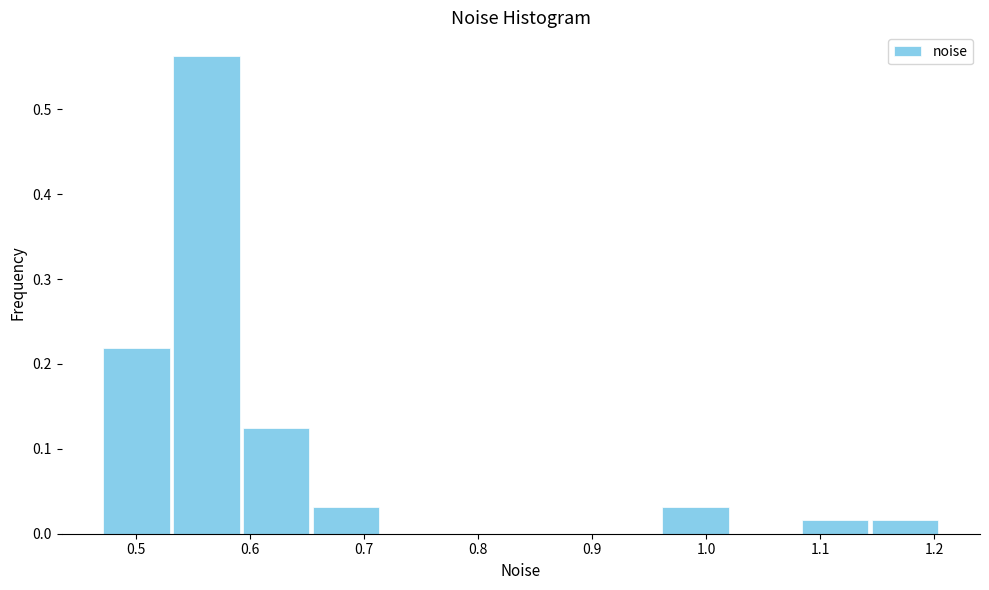

Reading left to right, list every bar in this chart as the range it spans on the x-axis followed by its height. Neither the bar edges nor the heights are printed on the chart, so give them approximately, as read against the axes.

0.47 to 0.53: 0.22
0.53 to 0.59: 0.56
0.59 to 0.65: 0.13
0.65 to 0.72: 0.03
0.72 to 0.78: 0
0.78 to 0.84: 0
0.84 to 0.90: 0
0.90 to 0.96: 0
0.96 to 1.02: 0.03
1.02 to 1.08: 0
1.08 to 1.14: 0.02
1.14 to 1.21: 0.02